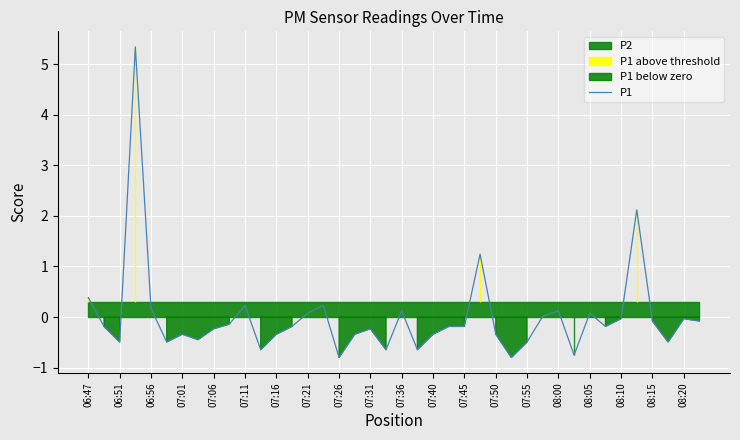

The P1 series shows -0.2 at 07:06. True or false?

True